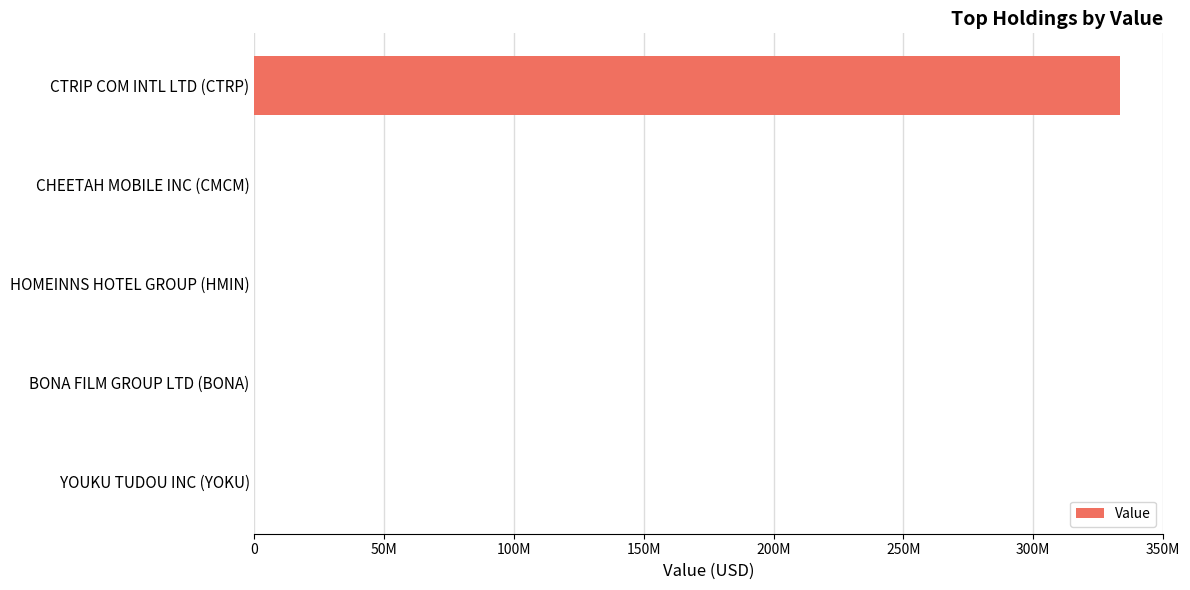

What is the average value?

66688600